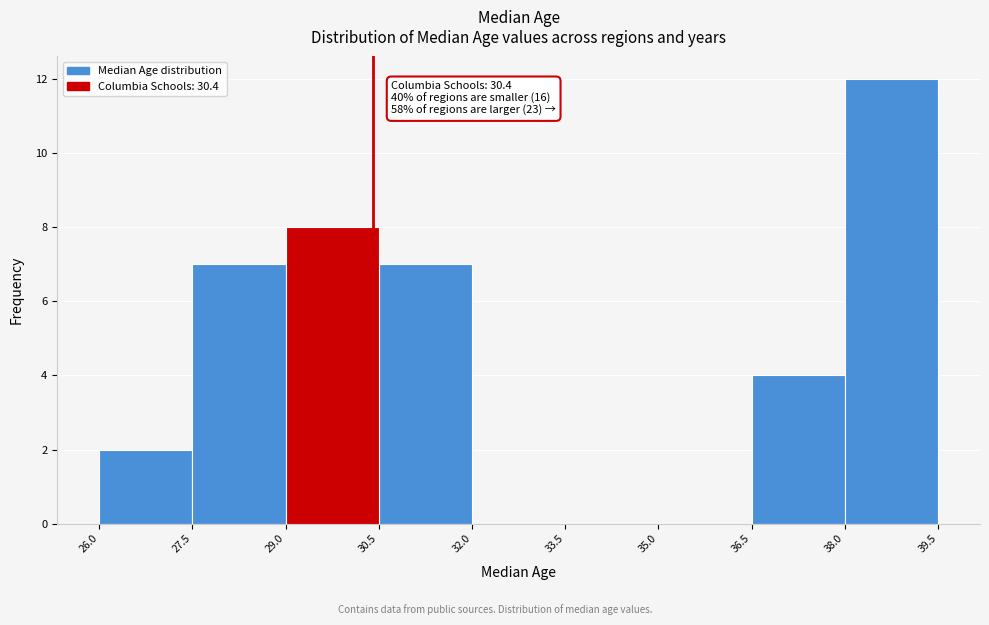

Which range on the x-axis has the tallest bar?

38.0 to 39.5